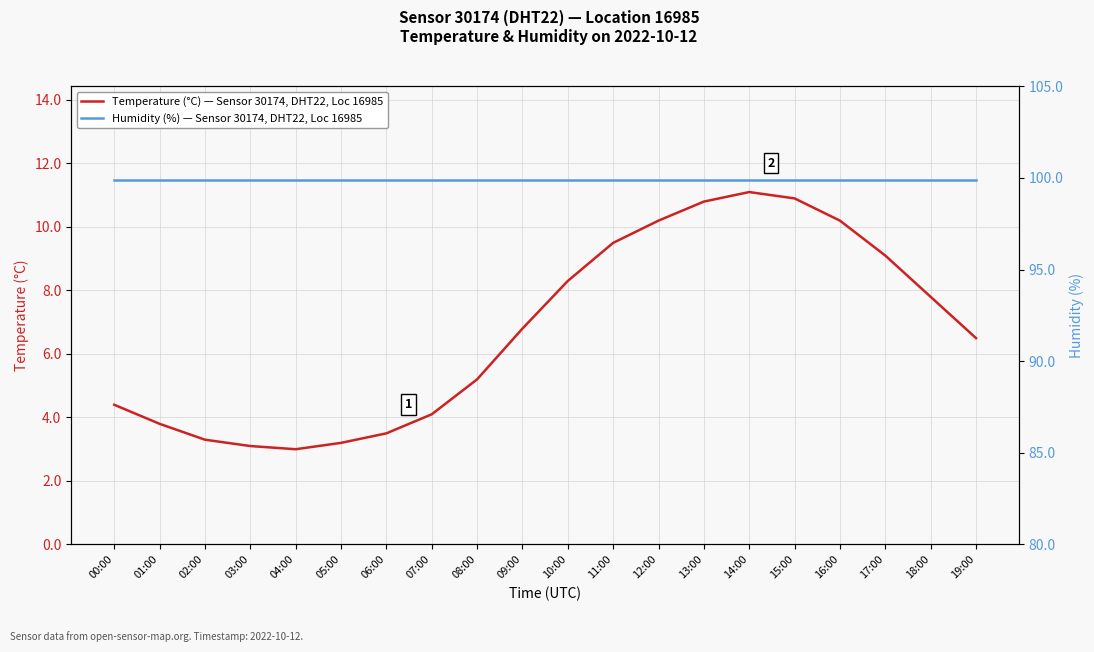

At 00:00, list the series in order from smallest to largest.

Temperature (°C) — Sensor 30174, DHT22, Loc 16985, Humidity (%) — Sensor 30174, DHT22, Loc 16985